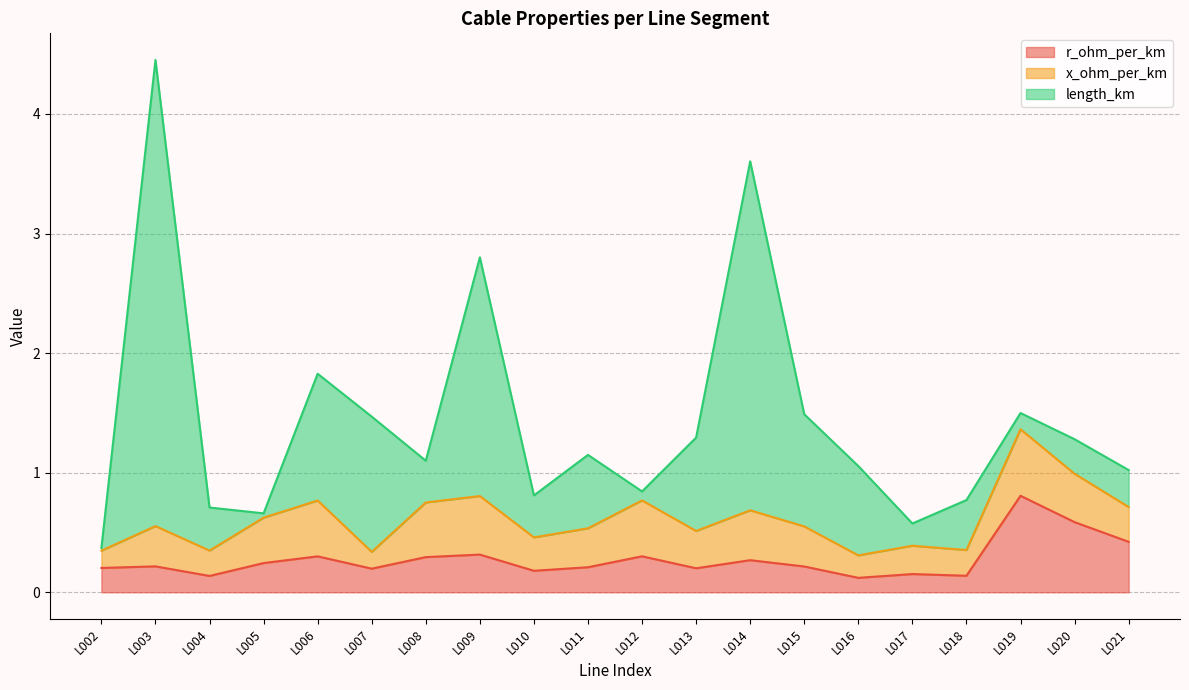

Does the chart have visible grid lines?

Yes